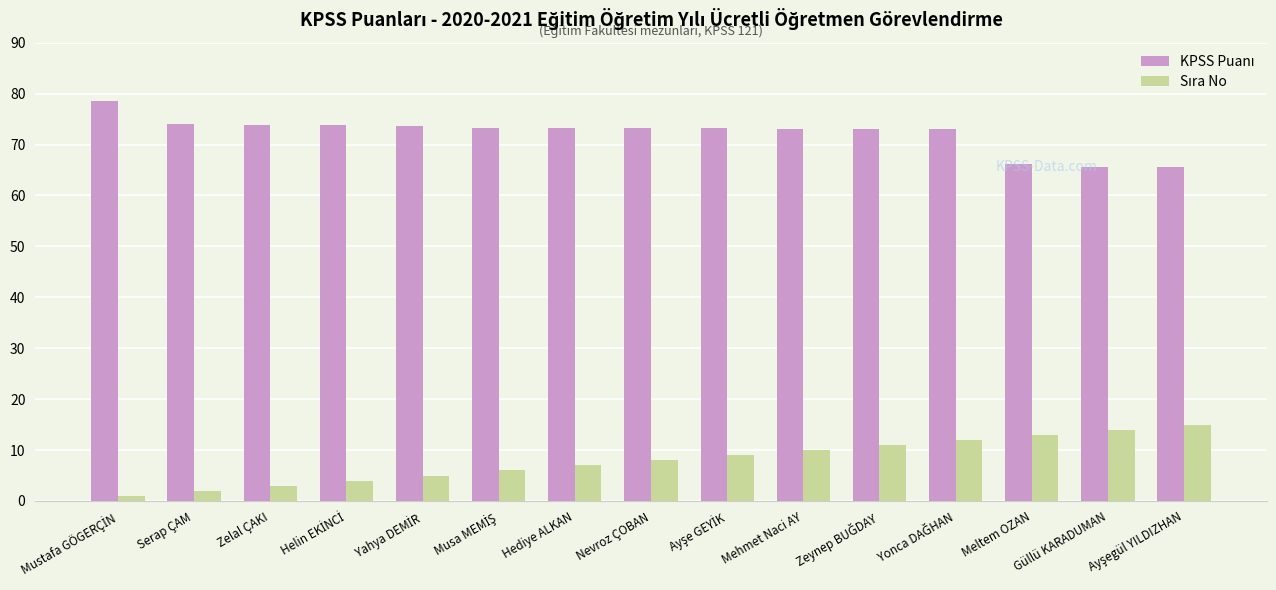

What is the greatest value displayed?

78.6